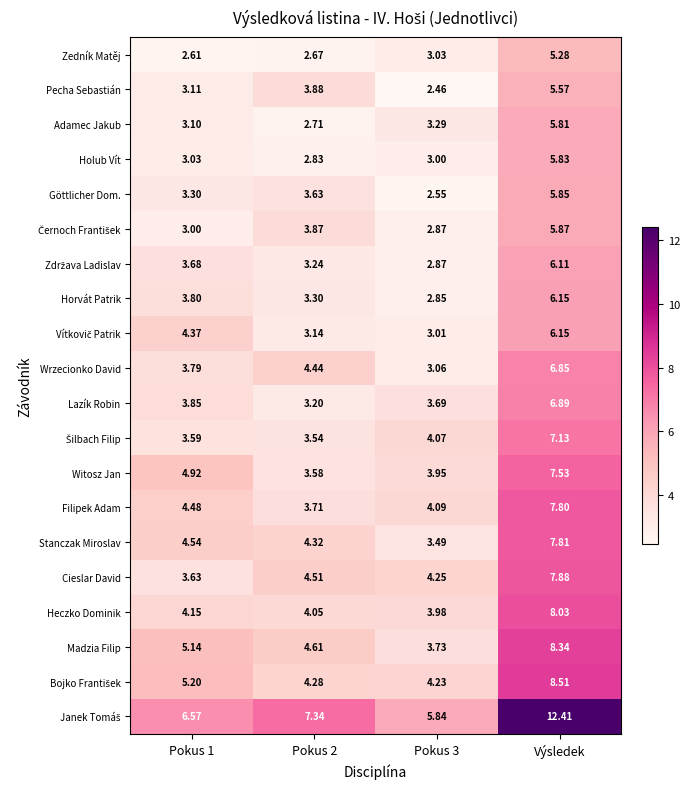

How many series are shown in this chart?

20